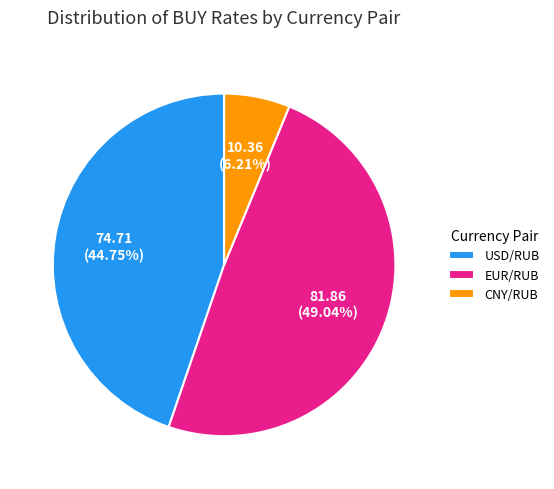

Is EUR/RUB the majority of the pie?

No